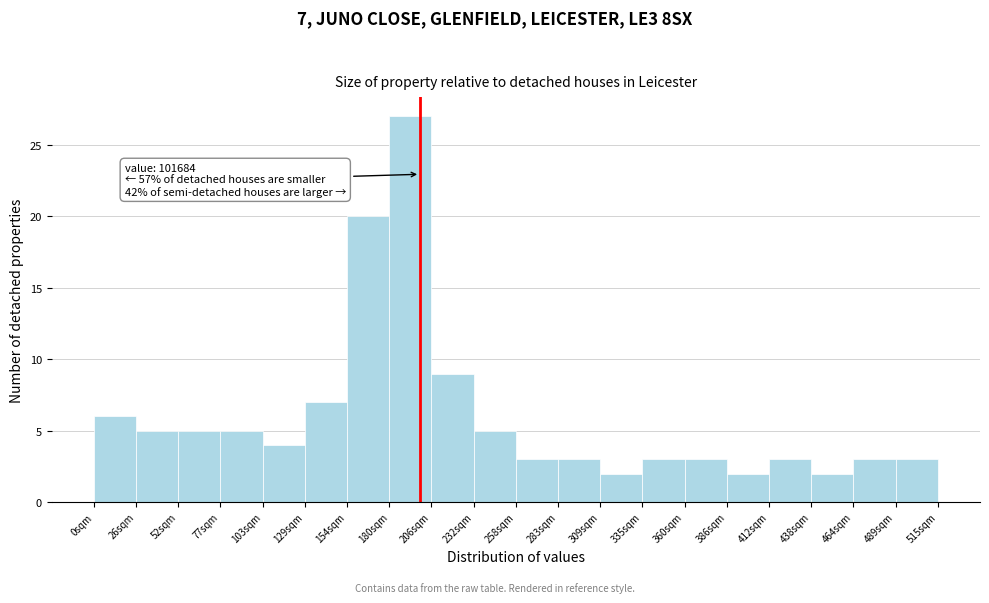

Reading left to right, transcribe all the data shown in this chart.

0sqm=6	26sqm=5	52sqm=5	77sqm=5	103sqm=4	129sqm=7	154sqm=20	180sqm=27	206sqm=9	232sqm=5	258sqm=3	283sqm=3	309sqm=2	335sqm=3	360sqm=3	386sqm=2	412sqm=3	438sqm=2	464sqm=3	489sqm=3